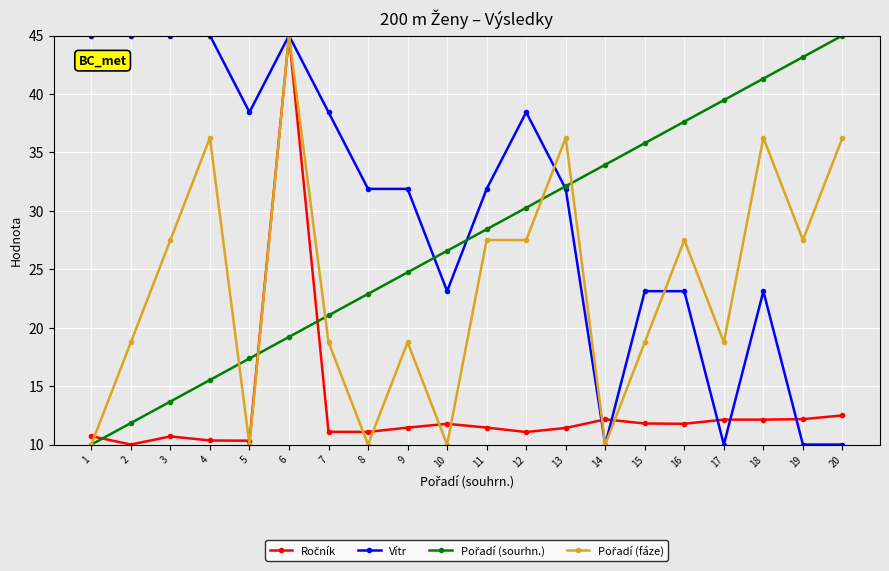

The value of Vítr at 3 is 30.2. True or false?

False